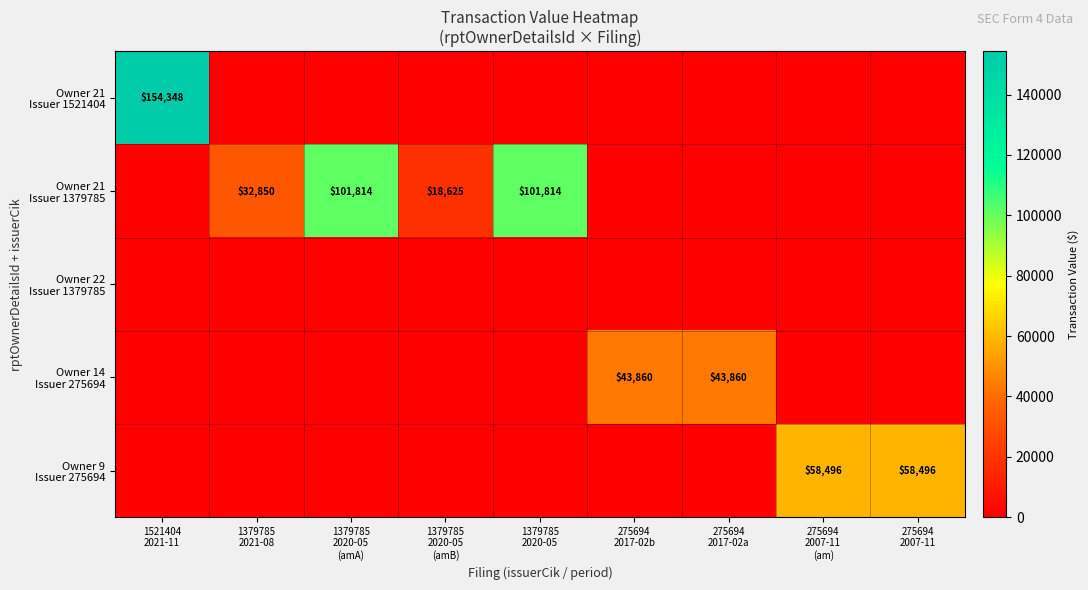

At which category is the sum across all series the highest?

1521404
2021-11